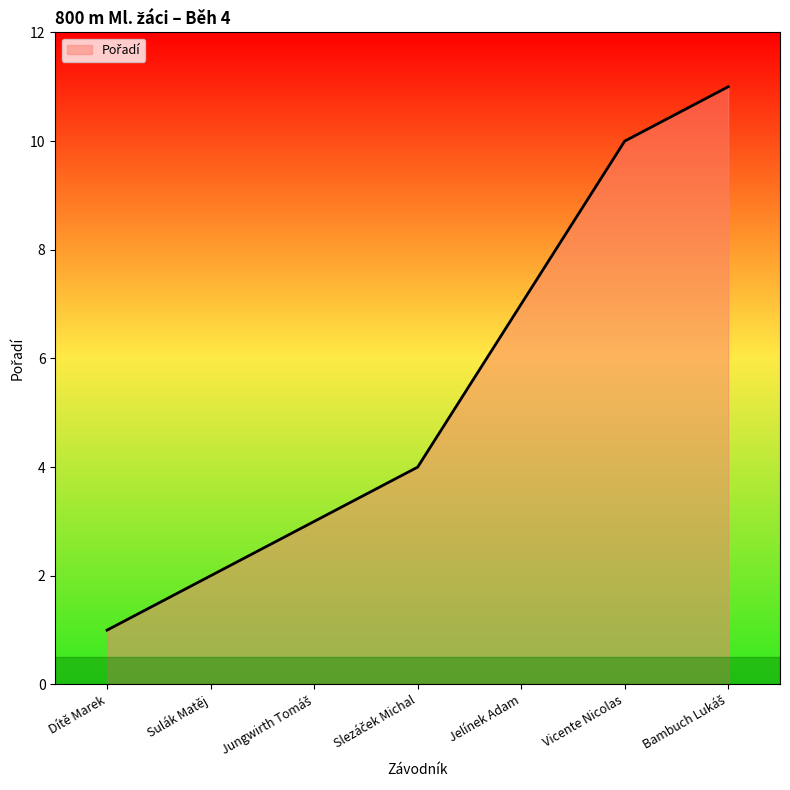

Does the chart display data point markers on the line(s)?

No